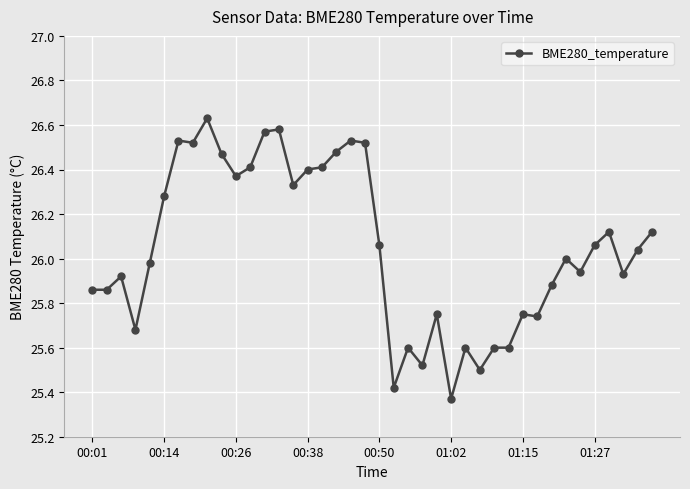

True or false: the data has more than 2 interior local peaks.

True